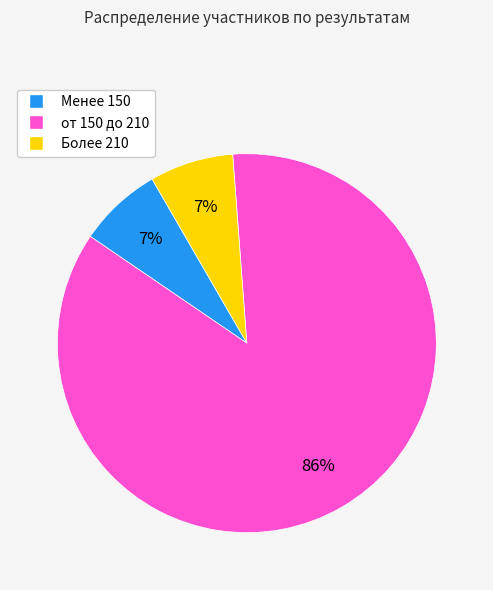

Is there any slice that represents more than half of the pie?

Yes